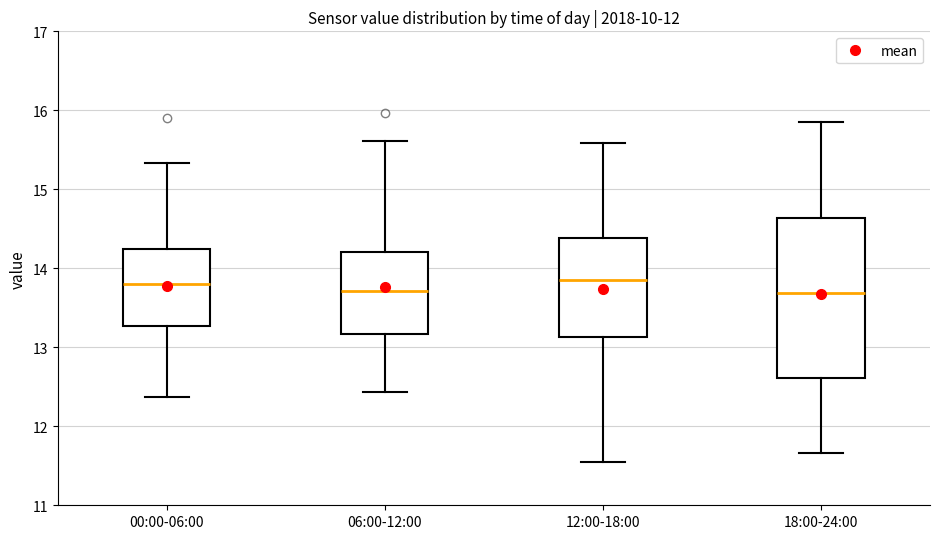

Reading left to right, transcribe this box plot: for each box, give where its median line is, the range the box spans, and where its two whiskers end, as read against the y-axis. The values are not printed on the chart, so give them approximately, as read against the axis.

00:00-06:00: median 13.8, box 13.3 to 14.2, whiskers 12.4 to 15.3
06:00-12:00: median 13.7, box 13.2 to 14.2, whiskers 12.4 to 15.6
12:00-18:00: median 13.9, box 13.1 to 14.4, whiskers 11.6 to 15.6
18:00-24:00: median 13.7, box 12.6 to 14.6, whiskers 11.7 to 15.8